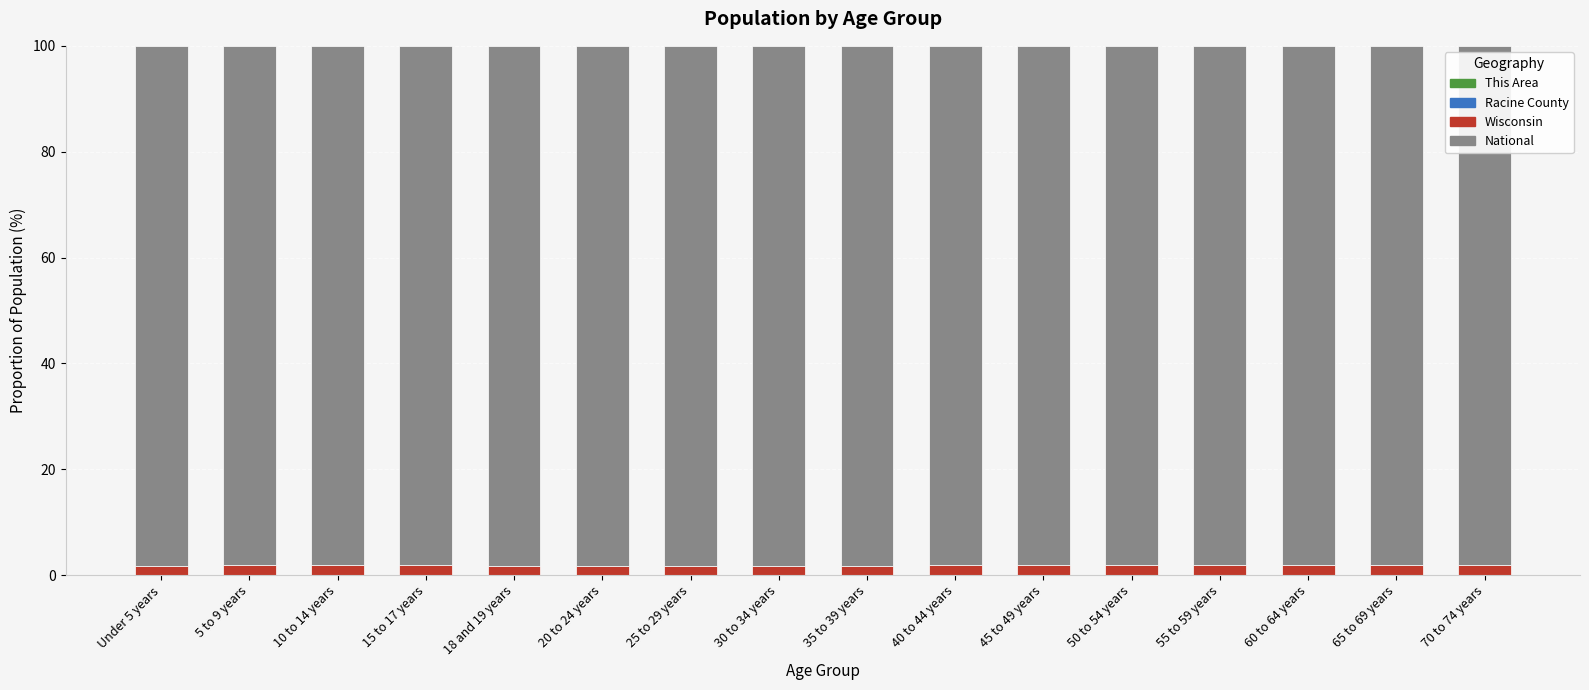

Where is National nearest to the value 98?

55 to 59 years